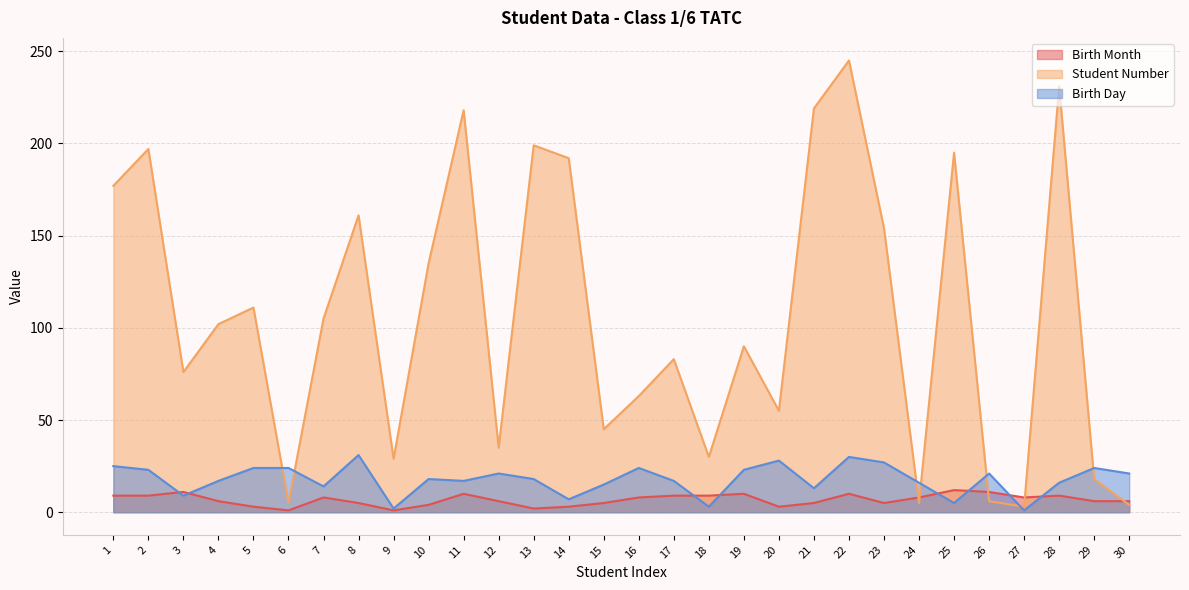

What is the spread (max minus min) of values at 5?

108